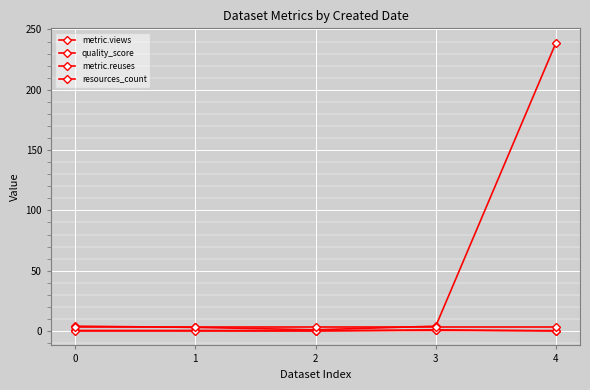

Reading right to left, extract all data points from this chart.

metric.views: 239.0	4.0	1.0	3.0	4.0
quality_score: 0.3	0.4	0.3	0.4	0.4
metric.reuses: 0.0	1.0	0.0	0.0	0.0
resources_count: 3.0	3.0	3.0	3.0	3.0